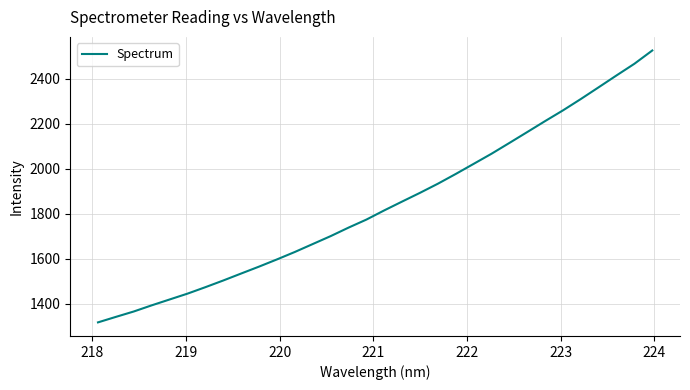

What is the difference between the maximum and minimum values?

1207.9